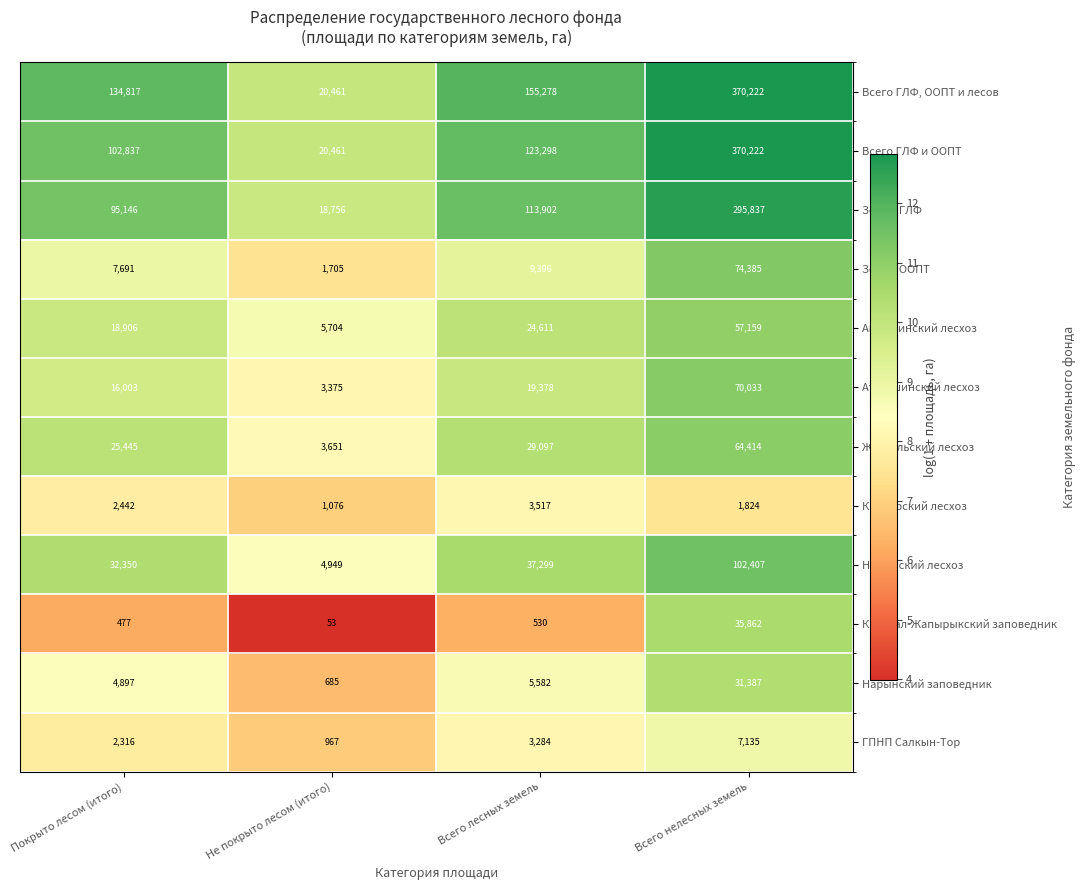

Which category has the highest value across all series?

Всего нелесных земель